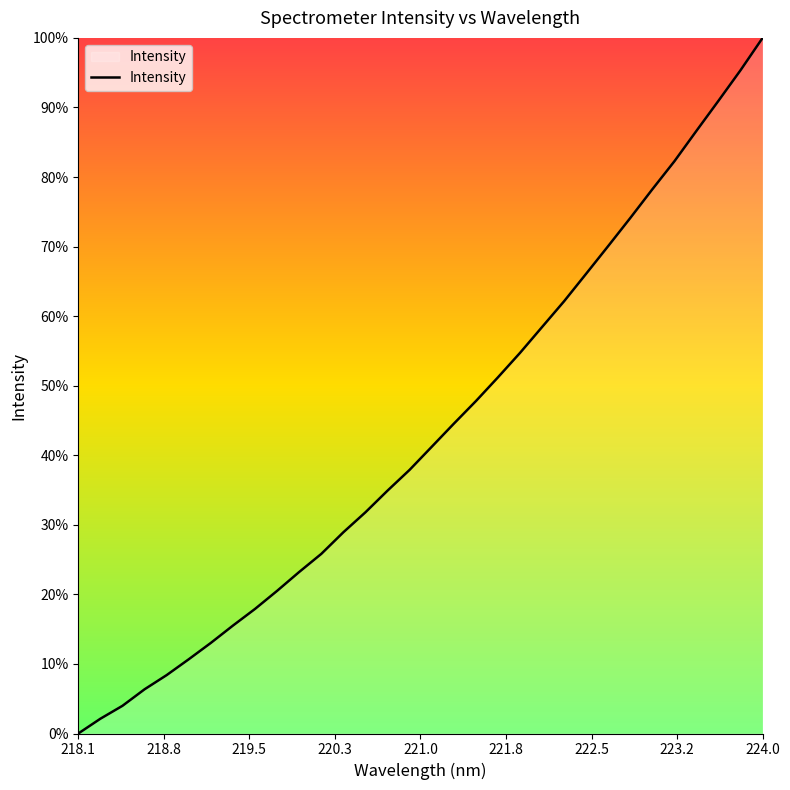

Does the chart have visible grid lines?

No